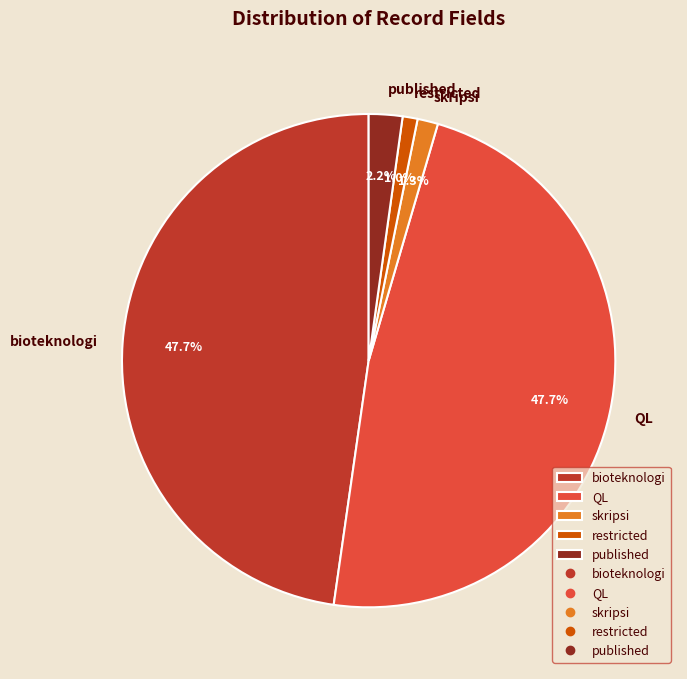

Is there a majority slice in this chart?

No